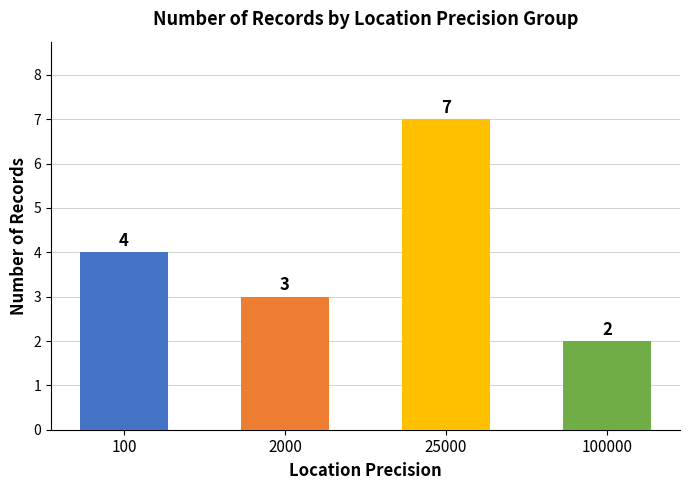

How many data points are less than 4?

2